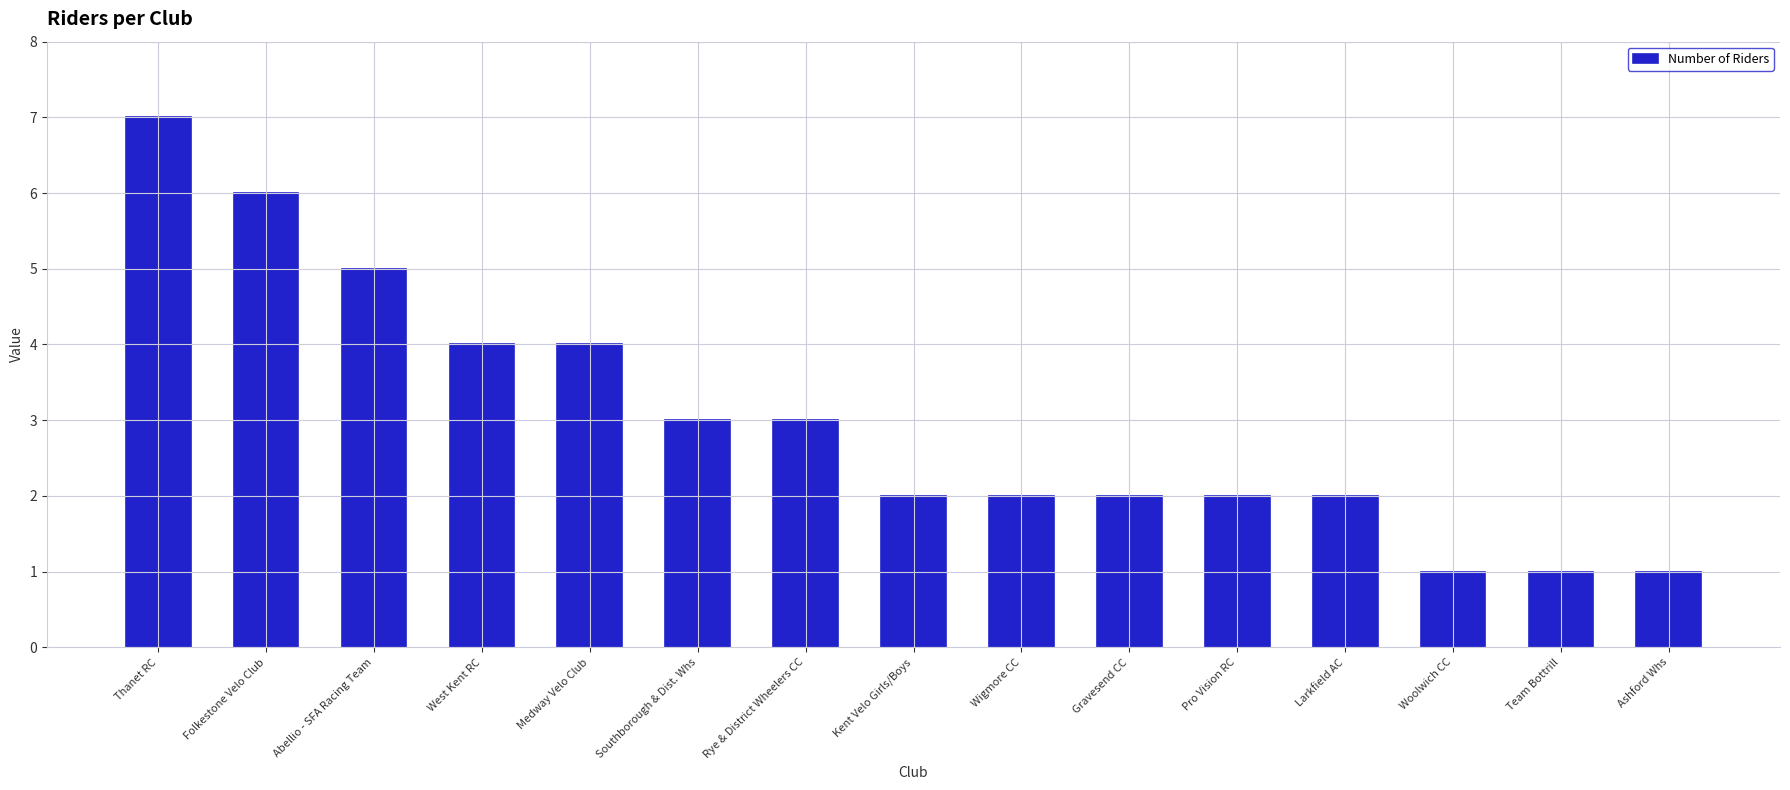

Reading left to right, extract all data points from this chart.

7	6	5	4	4	3	3	2	2	2	2	2	1	1	1